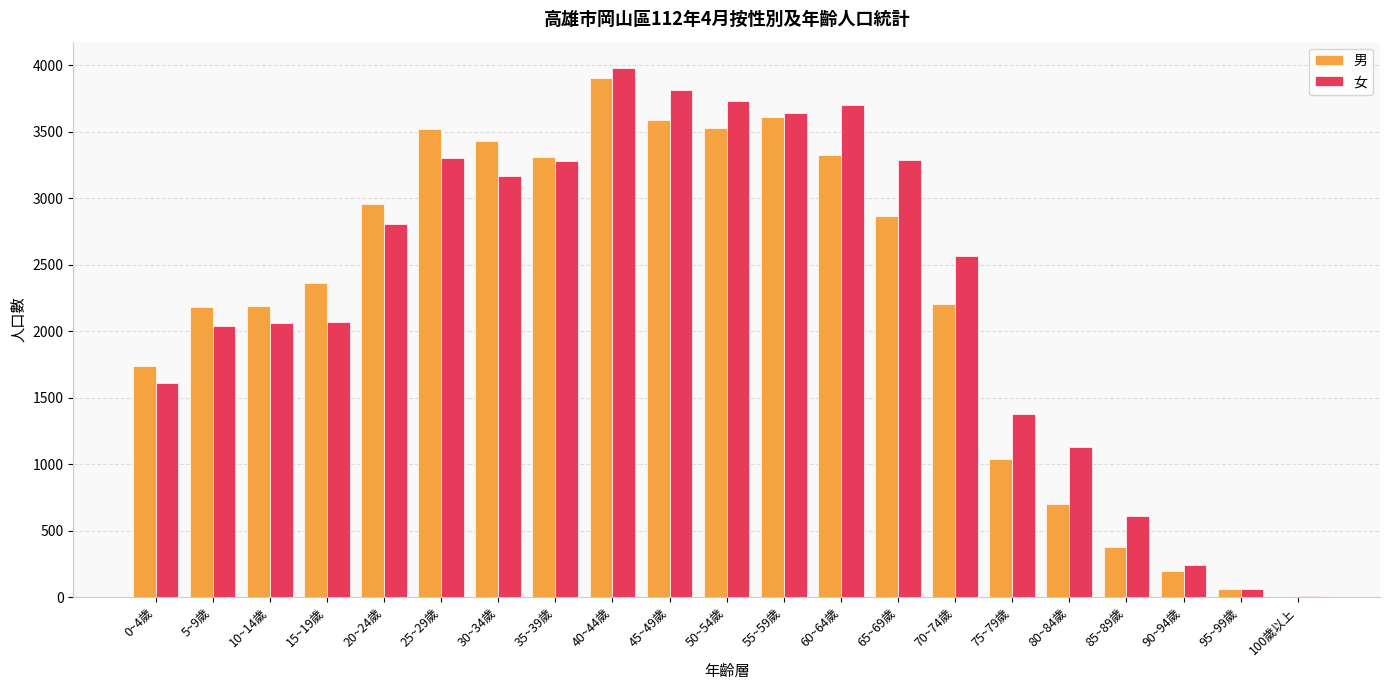

Are the bars horizontal?

No